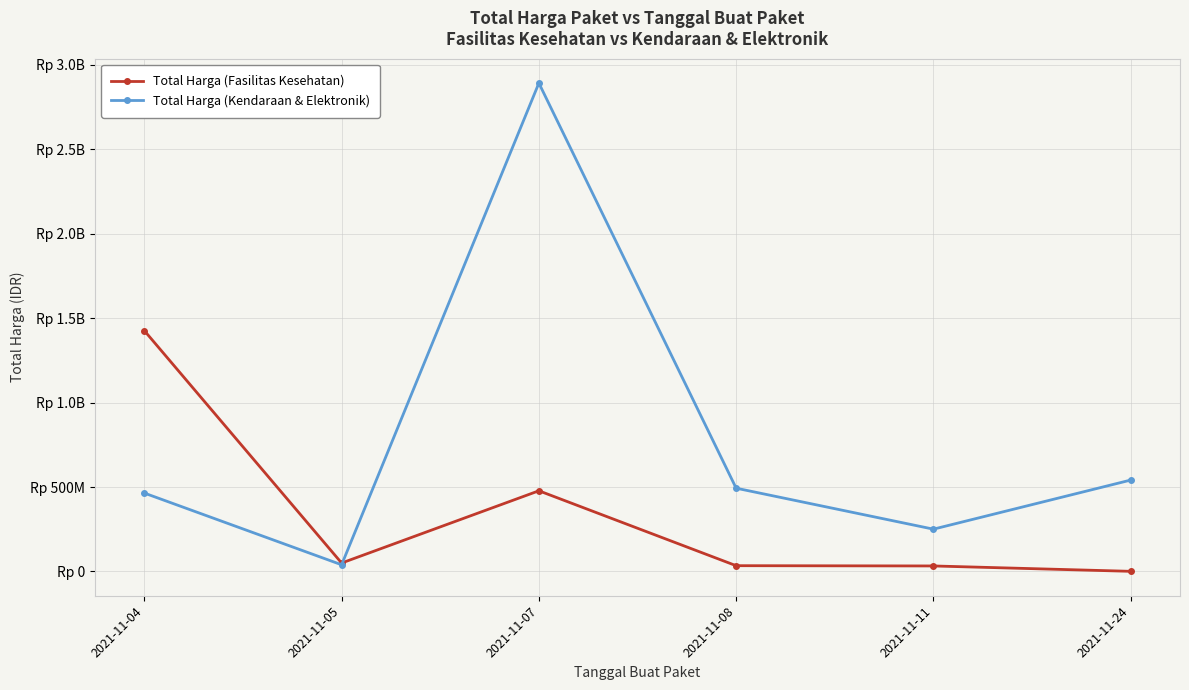

Is this an area chart (filled region under the line)?

No